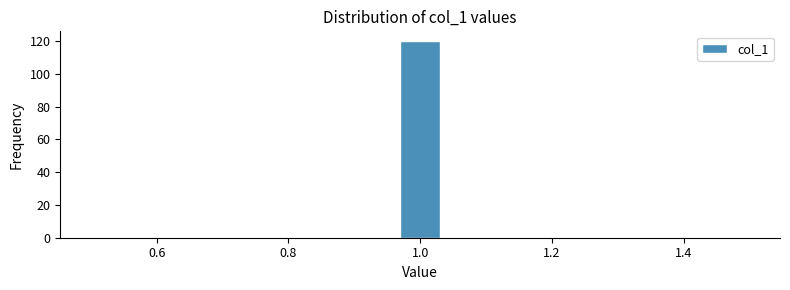

Around what value on the x-axis is the tallest bar? Give the approximate position of its centre, as read against the axis.

1.00